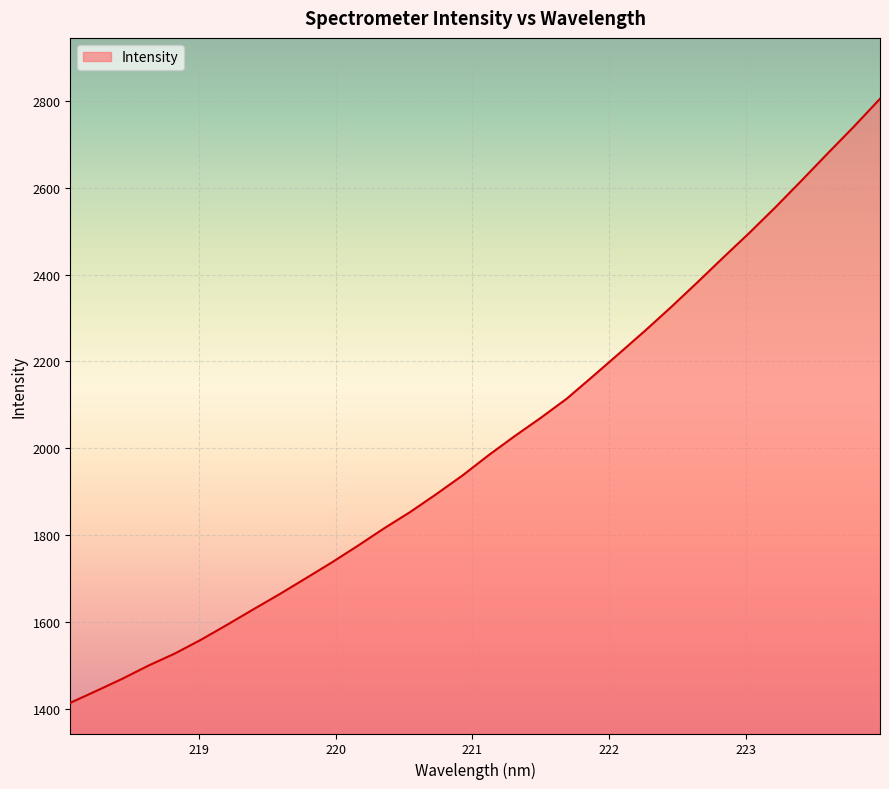

What is the difference between the second highest and minimum values?

1327.0